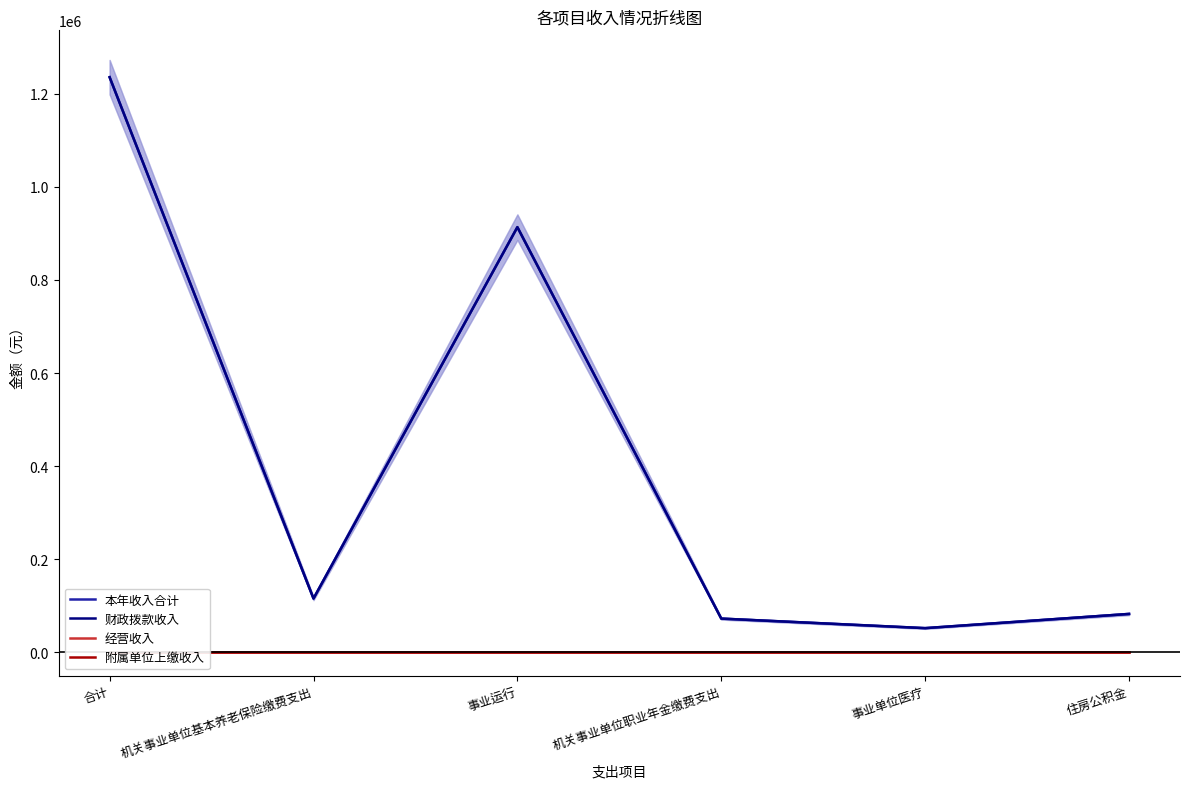

How many values in the 本年收入合计 series exceed 115480?

3